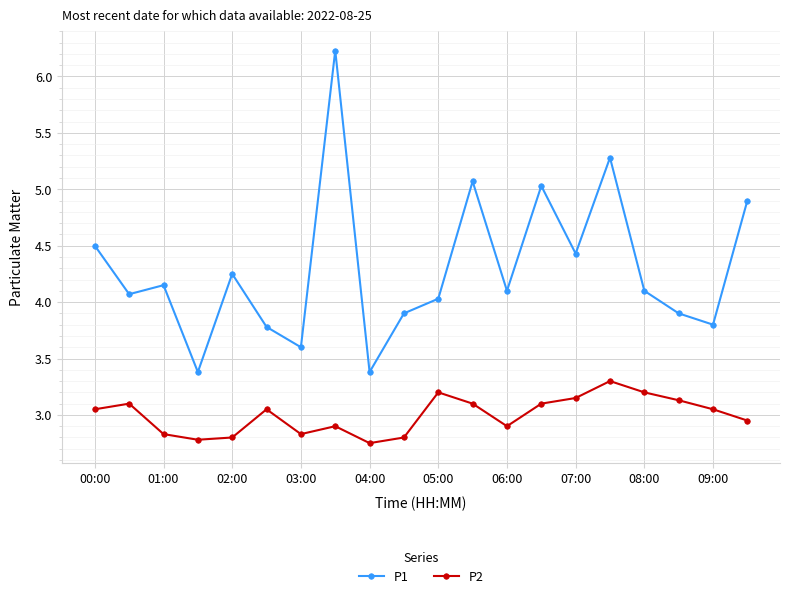

True or false: P1 has more than 0 interior local peaks.

True